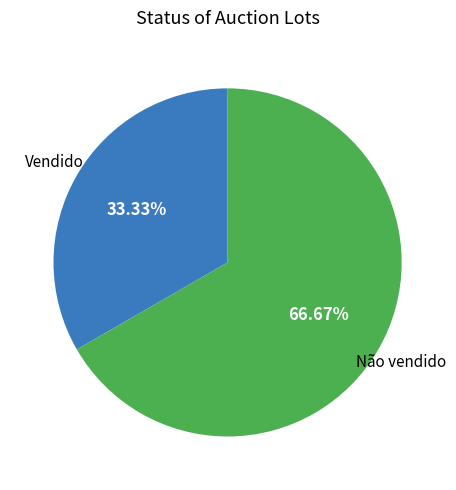

How much of the chart is everything except Não vendido?

33.3%